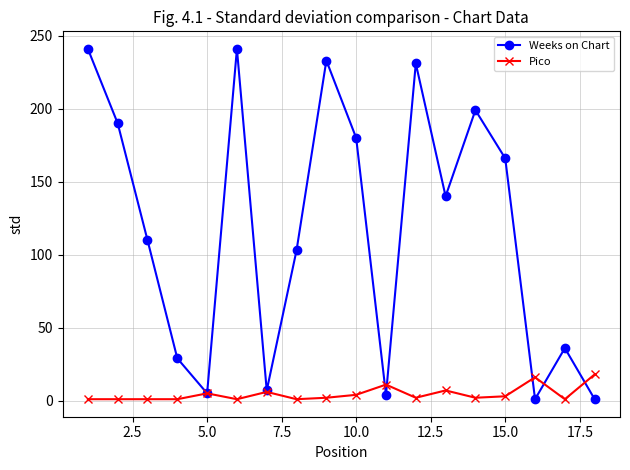

What is the greatest value displayed?

241